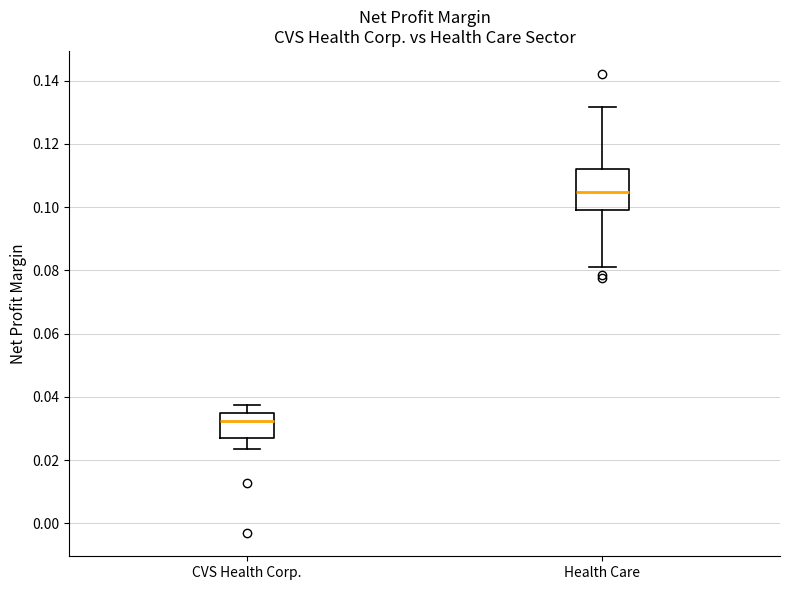

Comparing the boxes themselves (not the whiskers), which one is the tallest?

Health Care